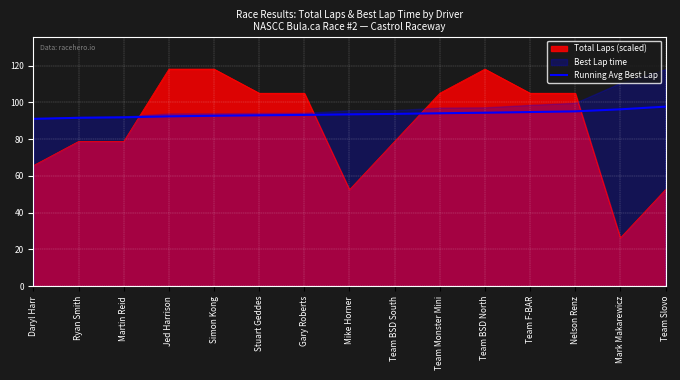

Reading left to right, what are all the values shown in this chart?

91.1	91.6	91.9	92.4	92.7	93.0	93.2	93.5	93.7	94.1	94.4	94.7	95.1	96.2	97.7